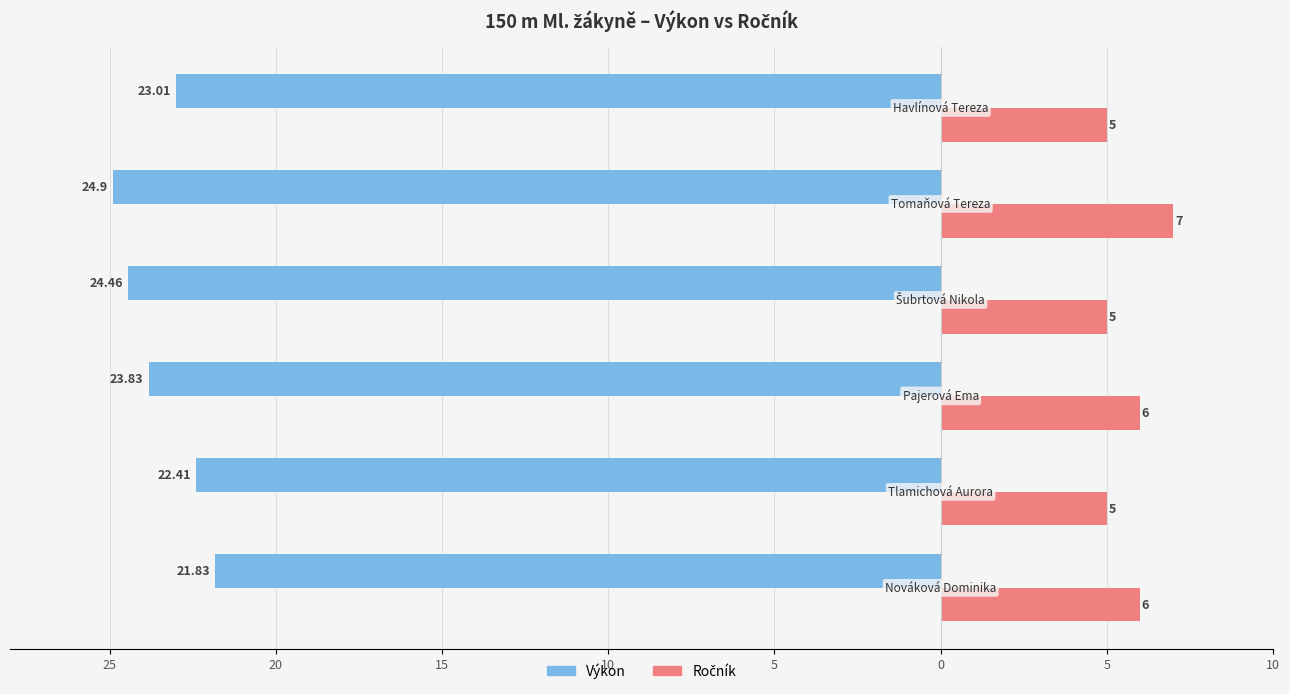

What is the maximum value for Ročník?

7.0